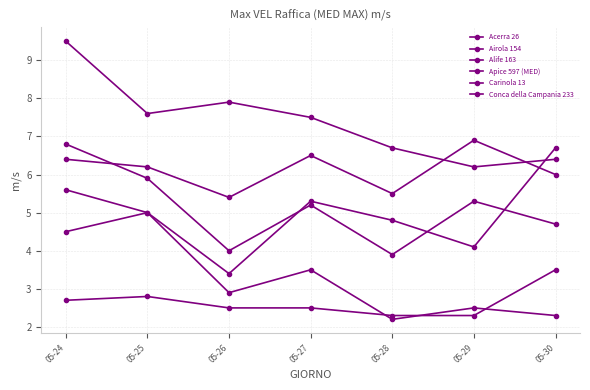

How many data points in Airola 154 are less than 5?

3